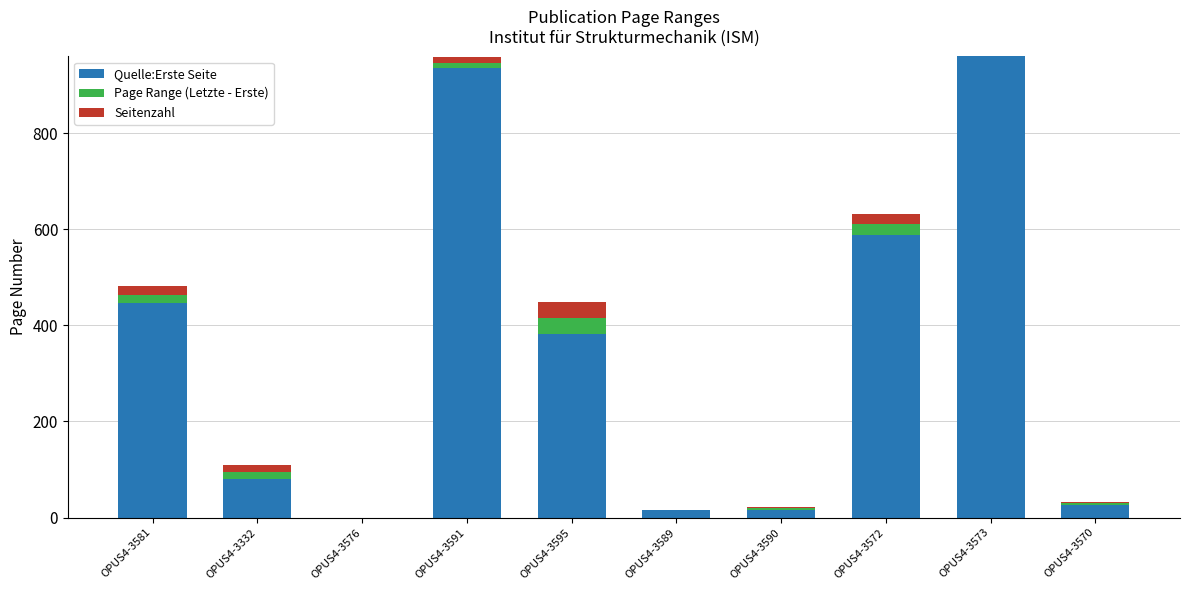

What is the total value across all series at OPUS4-3595?

449